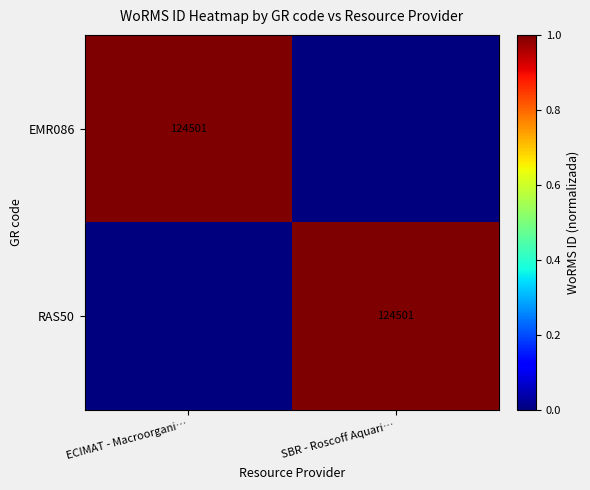

How many categories are shown in the chart?

2